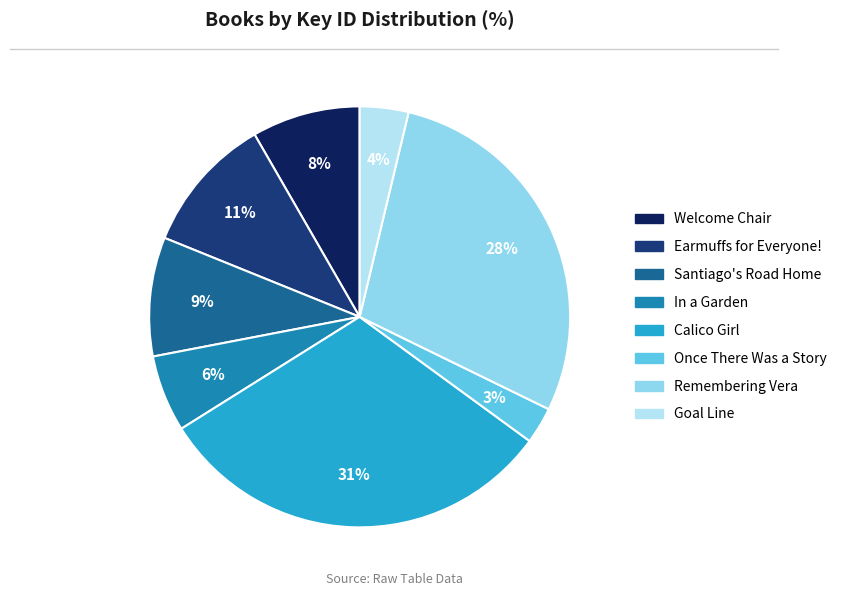

What is the ratio of the value at Earmuffs for Everyone! to the value at Once There Was a Story?

3.7